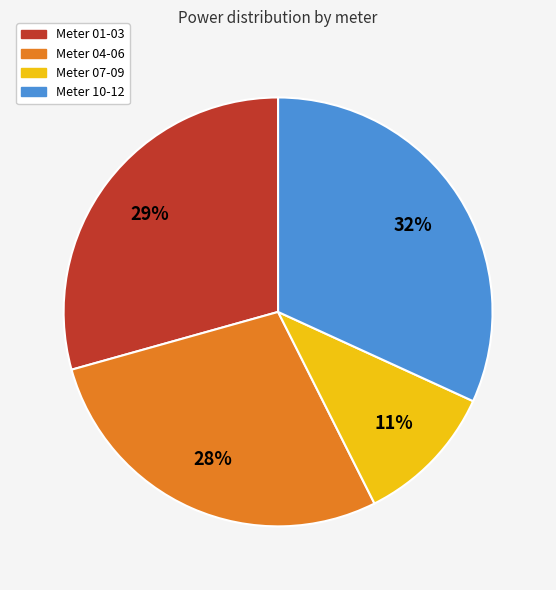

Is Meter 04-06 the majority of the pie?

No